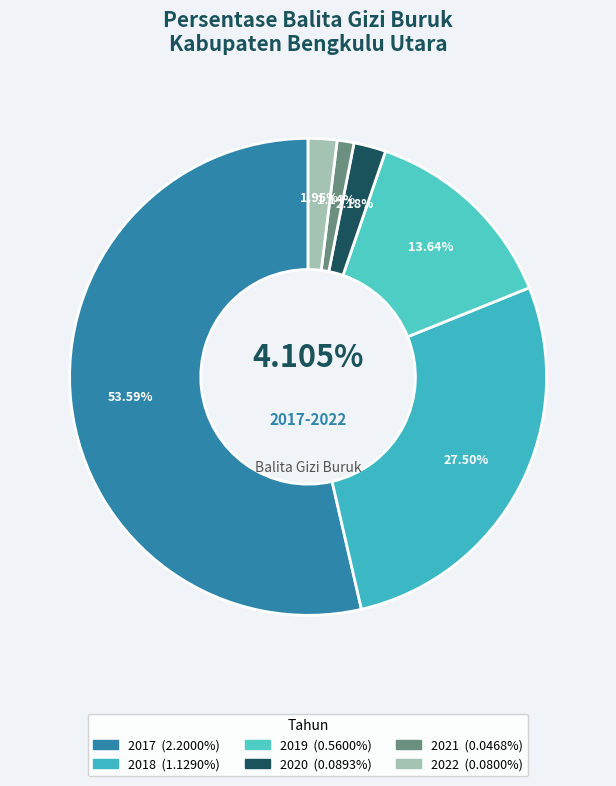

Does 2020 represent more than half of the total?

No